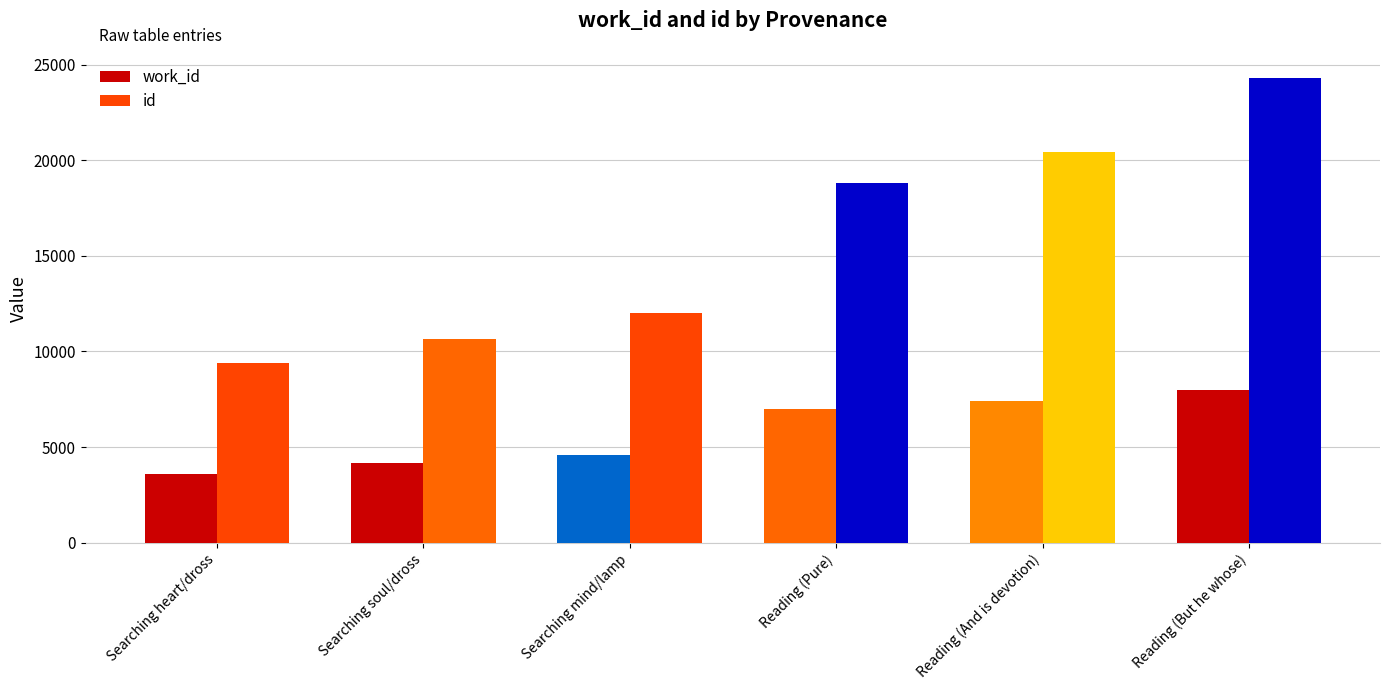

Are the bars grouped side by side (vs. stacked)?

Yes